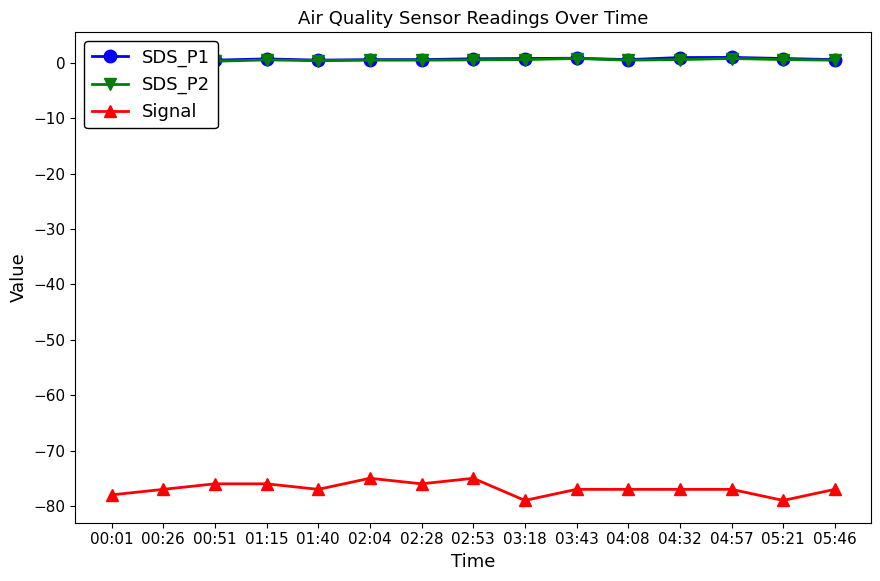

Is it true that SDS_P2 equals 0.6 at 05:21?

True